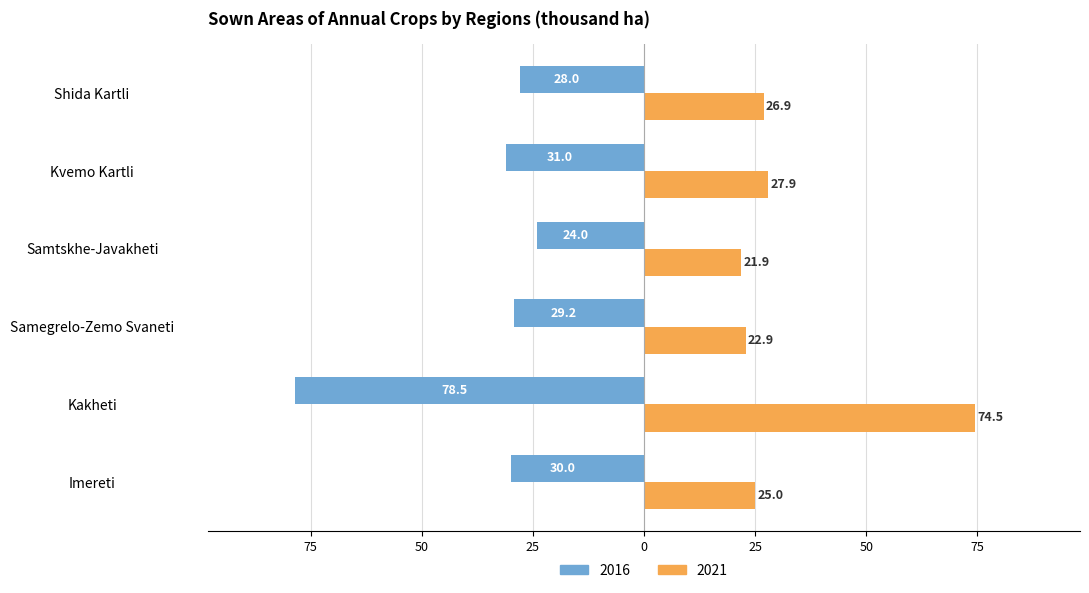

What is the label of the 4th bar from the left?

Samtskhe-Javakheti